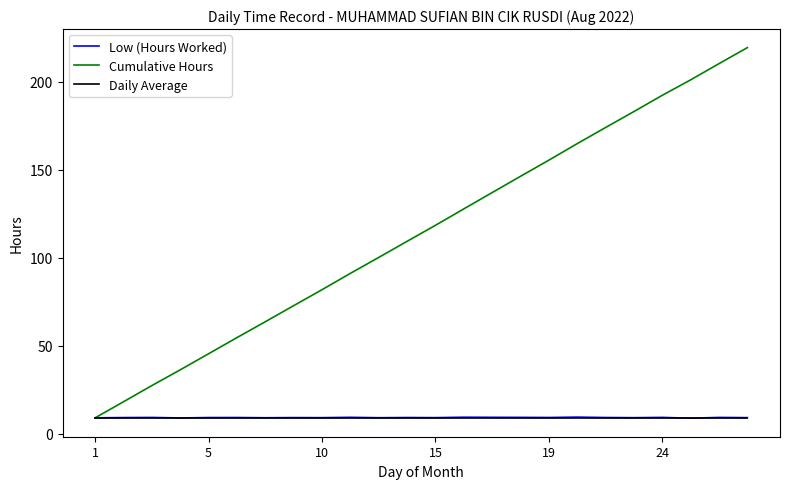

What is the difference between the maximum and second lowest values in the Low (Hours Worked) series?

0.5